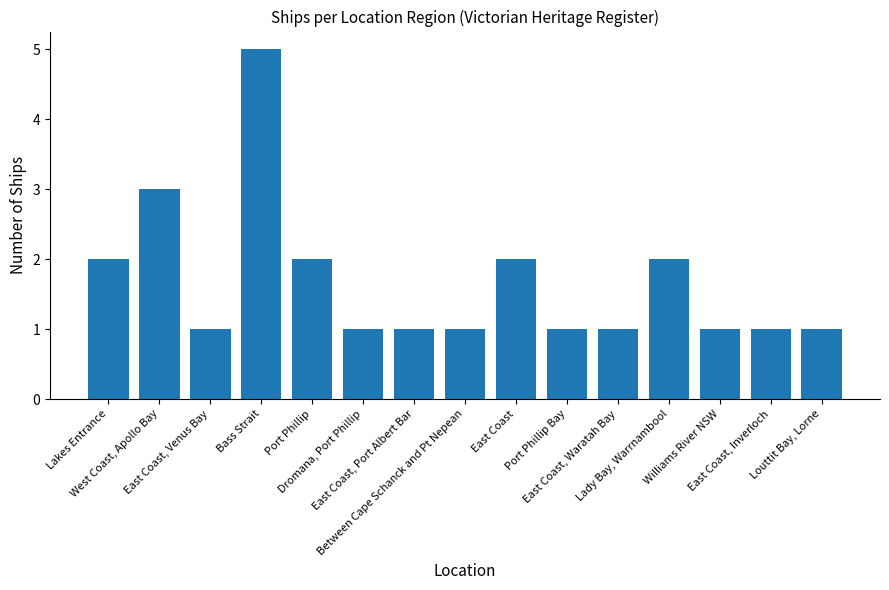

Reading right to left, transcribe all the data shown in this chart.

Louttit Bay, Lorne=1	East Coast, Inverloch=1	Williams River NSW=1	Lady Bay, Warrnambool=2	East Coast, Waratah Bay=1	Port Phillip Bay=1	East Coast=2	Between Cape Schanck and Pt Nepean=1	East Coast, Port Albert Bar=1	Dromana, Port Phillip=1	Port Phillip=2	Bass Strait=5	East Coast, Venus Bay=1	West Coast, Apollo Bay=3	Lakes Entrance=2